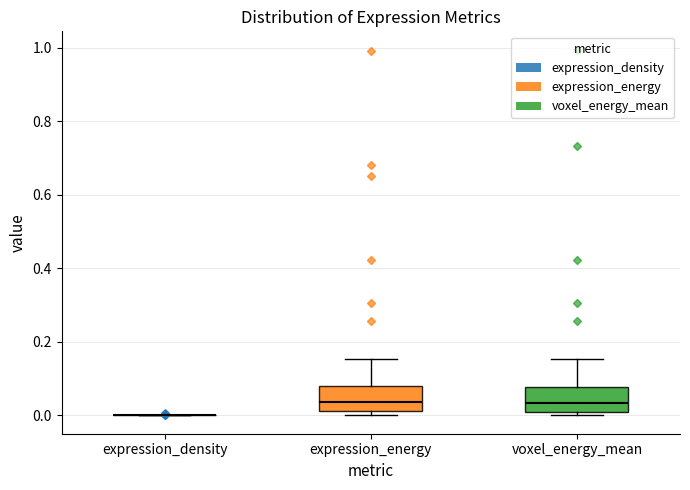

Reading left to right, read every box against the y-axis: the position of its median line, the range the box covers, and the ends of its whiskers. The values are not printed on the chart, so give them approximately, as read against the axis.

expression_density: box collapsed to a line at 0.00, whiskers 0.00 to 0.00
expression_energy: median 0.04, box 0.02 to 0.08, whiskers 0.00 to 0.16
voxel_energy_mean: median 0.04, box 0.02 to 0.08, whiskers 0.00 to 0.16